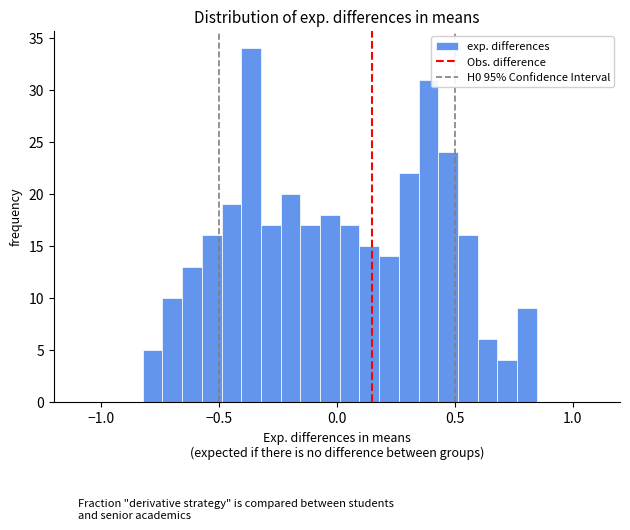

Around what value on the x-axis is the tallest bar? Give the approximate position of its centre, as read against the axis.

-0.35